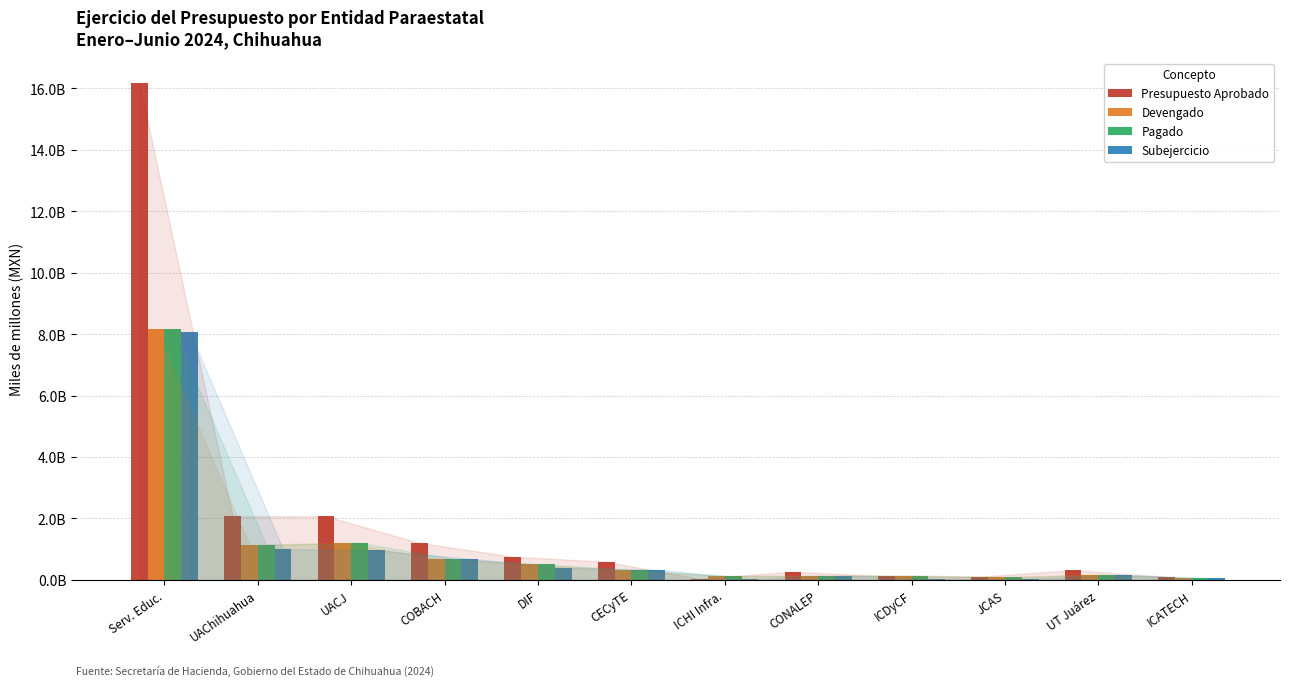

At which category does the chart reach its peak across all series?

Serv. Educ.